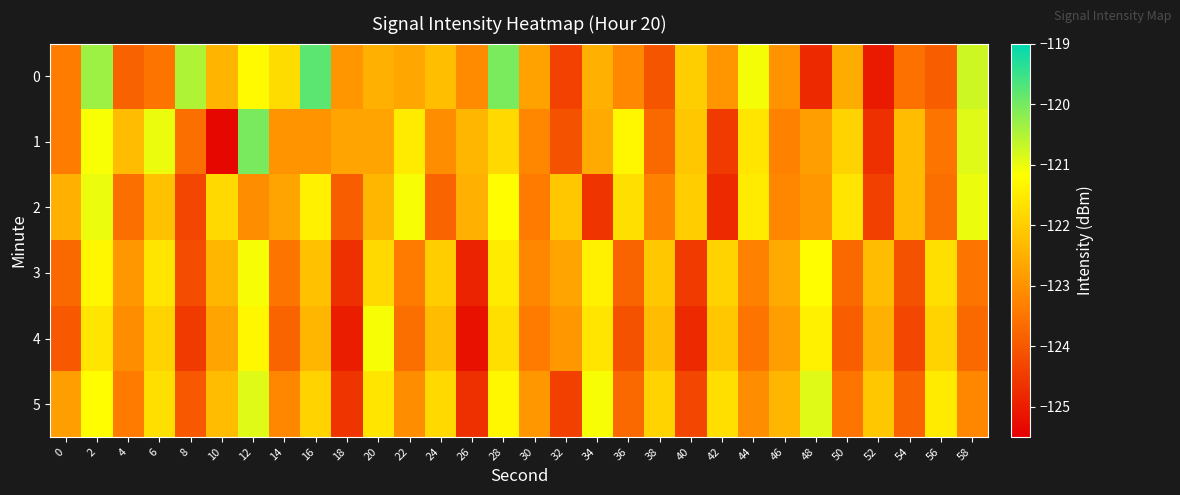

What is the total value across all series at 8?

-741.1